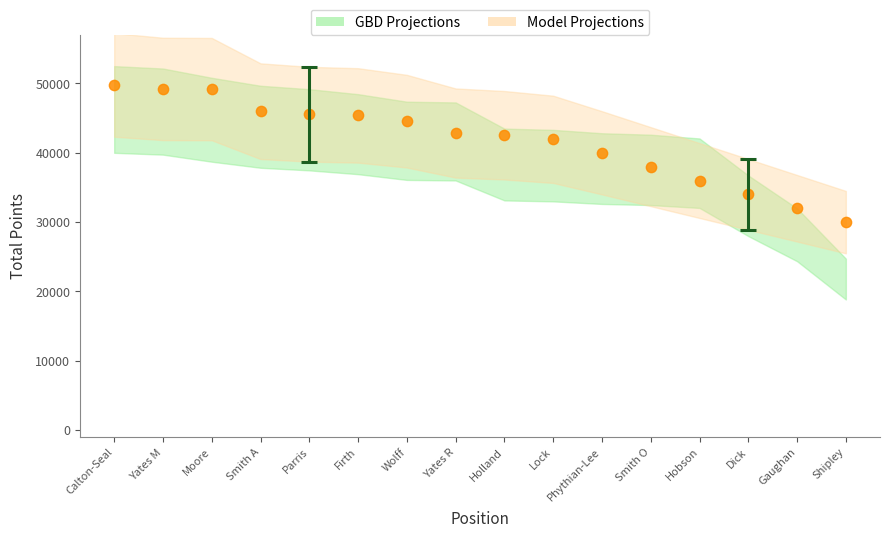

What is the range of X values (max minus min)?

15